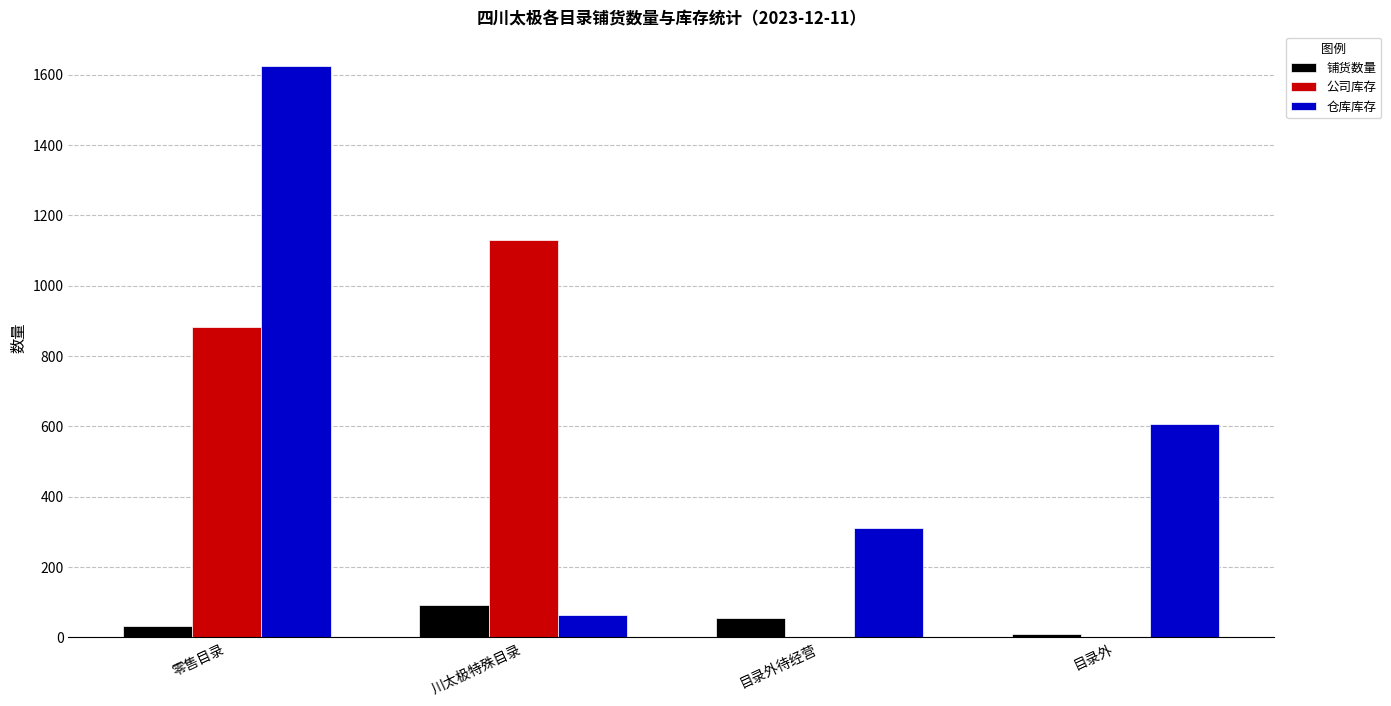

Does the chart contain stacked bars?

No